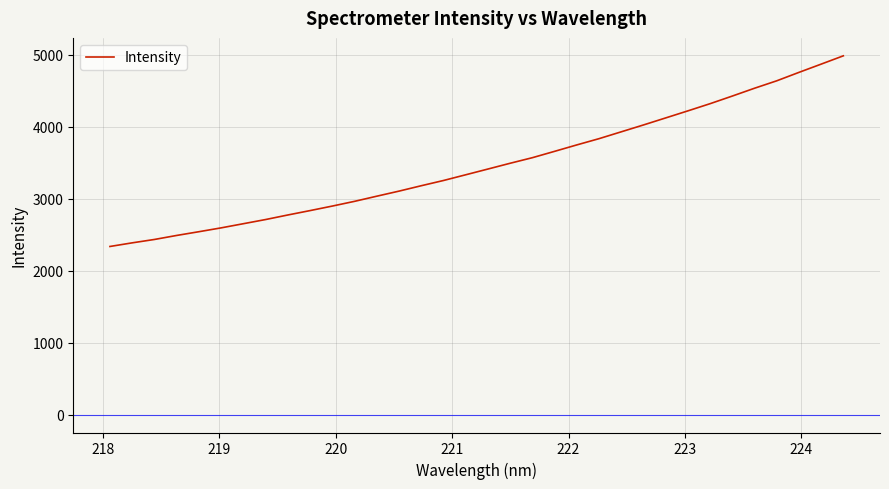

What is the minimum value shown in the chart?

2334.2